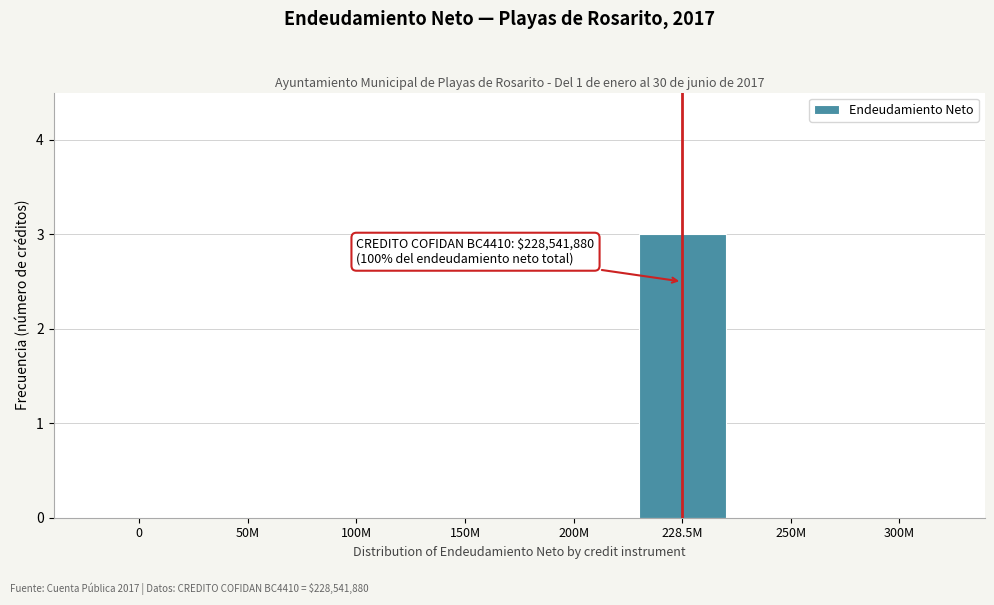

Reading left to right, transcribe all the data shown in this chart.

0=0	50M=0	100M=0	150M=0	200M=0	228.5M=3	250M=0	300M=0